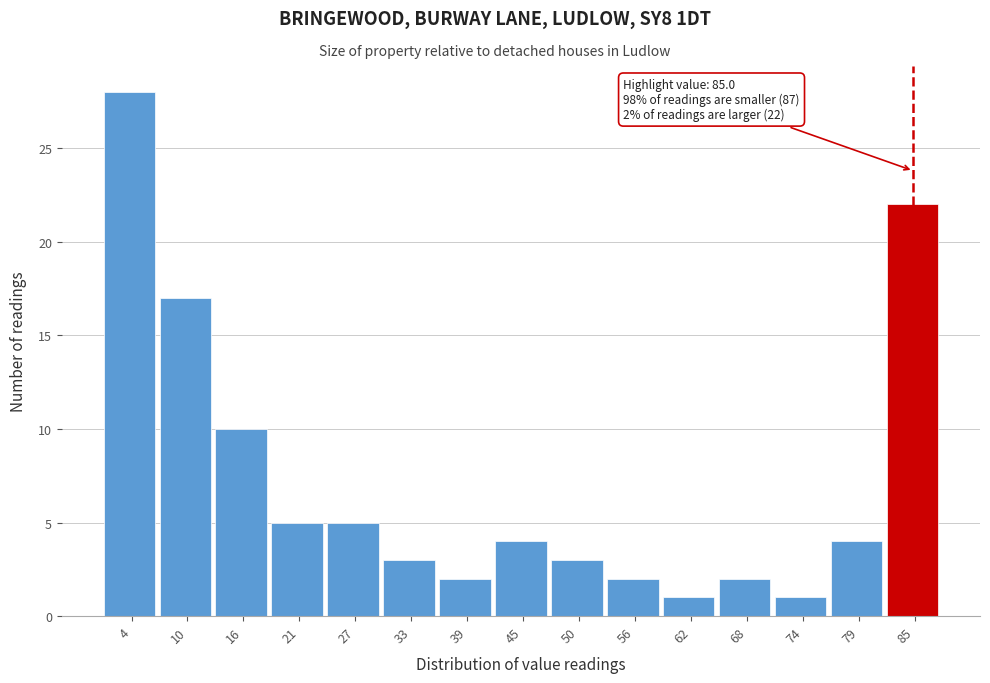

Over which range of the x-axis is the bar tallest?

1 to 7